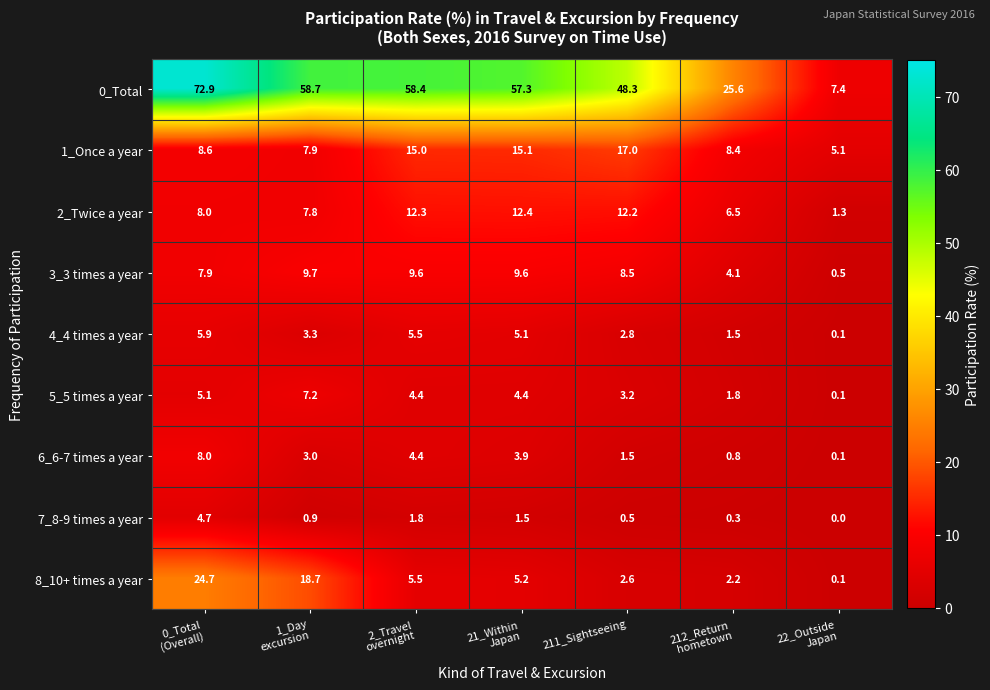

List the series in order of their peak value, lowest first.

7_8-9 times a year, 4_4 times a year, 5_5 times a year, 6_6-7 times a year, 3_3 times a year, 2_Twice a year, 1_Once a year, 8_10+ times a year, 0_Total